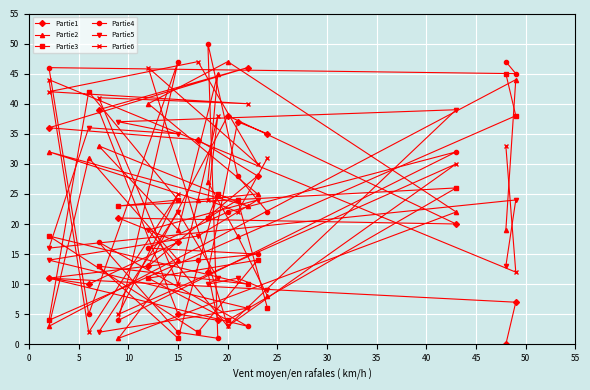

What is the sum of the Partie2 values at 40 and 5?

52